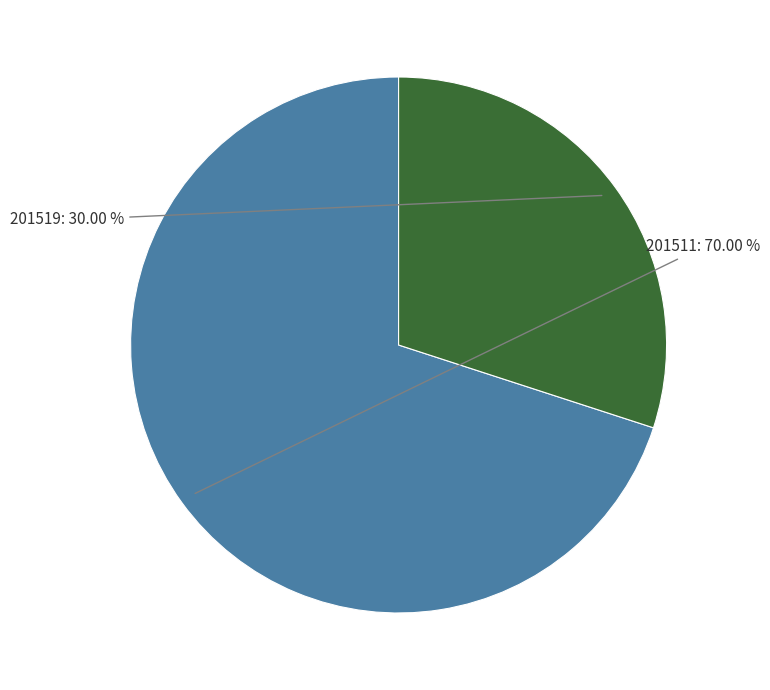

To the nearest percent, what is the difference between the largest and smallest slice percentages?

40%